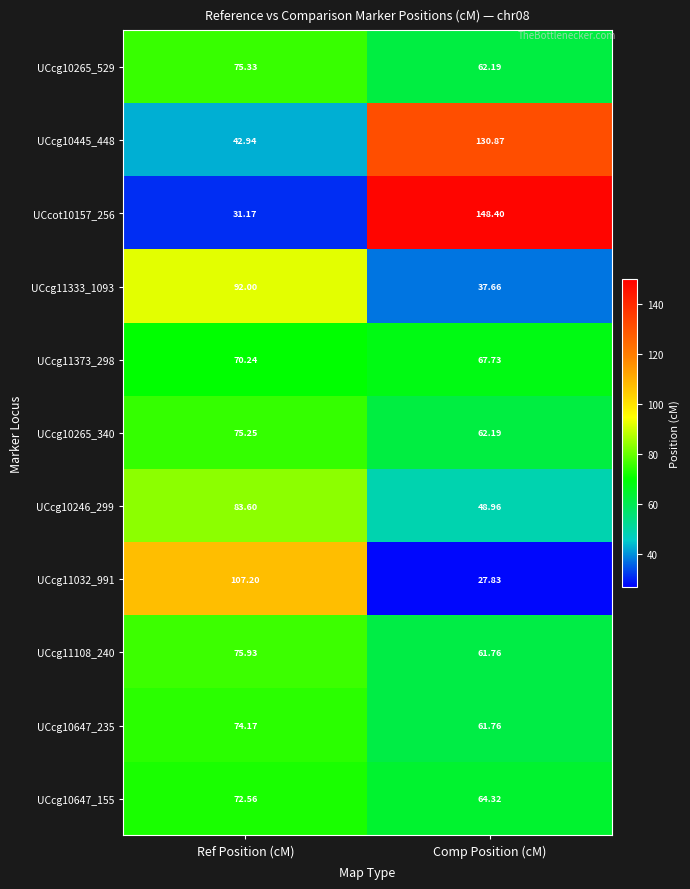

Is the value of UCcg10265_529 at Ref Position (cM) greater than the value of UCcg11032_991 at Comp Position (cM)?

Yes